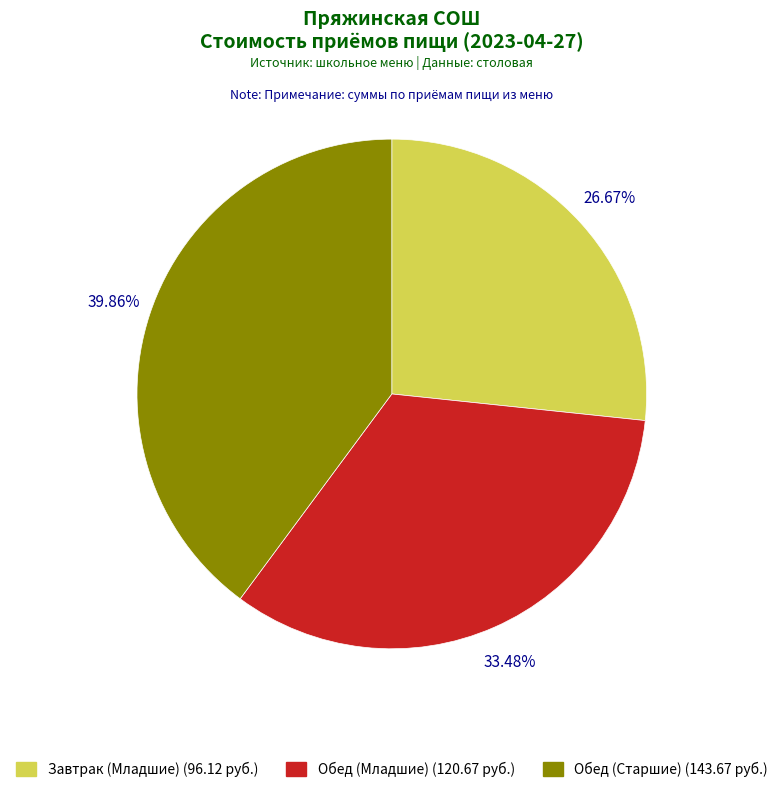

To the nearest percent, what is the difference between the largest and smallest slice percentages?

13%